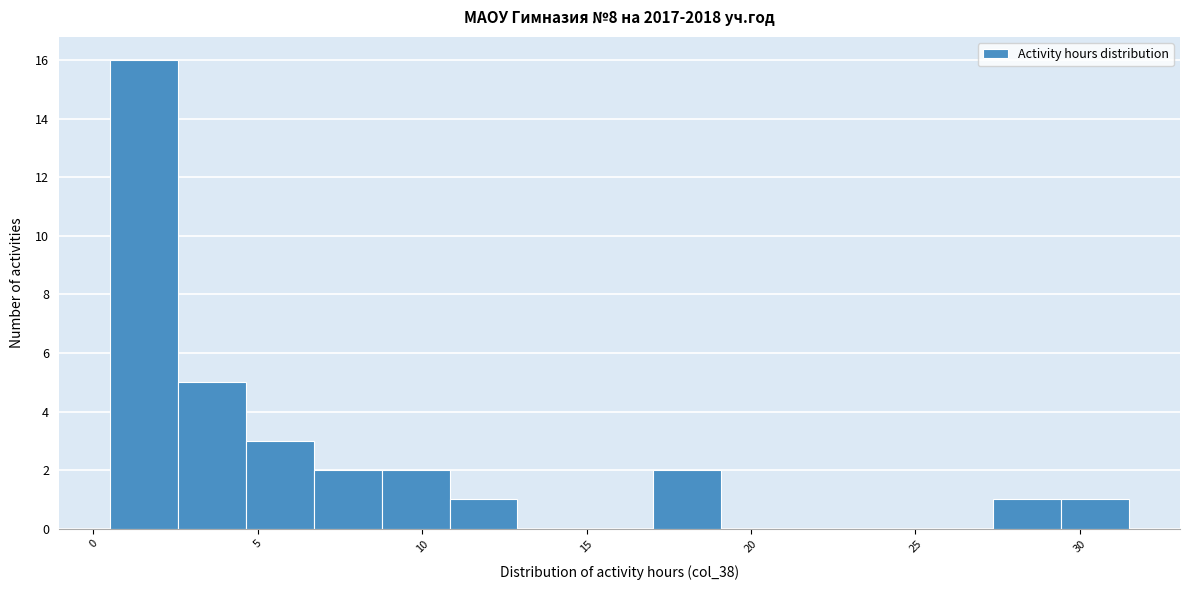

Reading left to right, list every bar in this chart as the range it spans on the x-axis followed by its height. Neither the bar edges nor the heights are printed on the chart, so give them approximately, as read against the axes.

0.5 to 2.5: 16
2.5 to 4.5: 5
4.5 to 6.5: 3
6.5 to 9.0: 2
9.0 to 11.0: 2
11.0 to 13.0: 1
13.0 to 15.0: 0
15.0 to 17.0: 0
17.0 to 19.0: 2
19.0 to 21.0: 0
21.0 to 23.0: 0
23.0 to 25.5: 0
25.5 to 27.5: 0
27.5 to 29.5: 1
29.5 to 31.5: 1